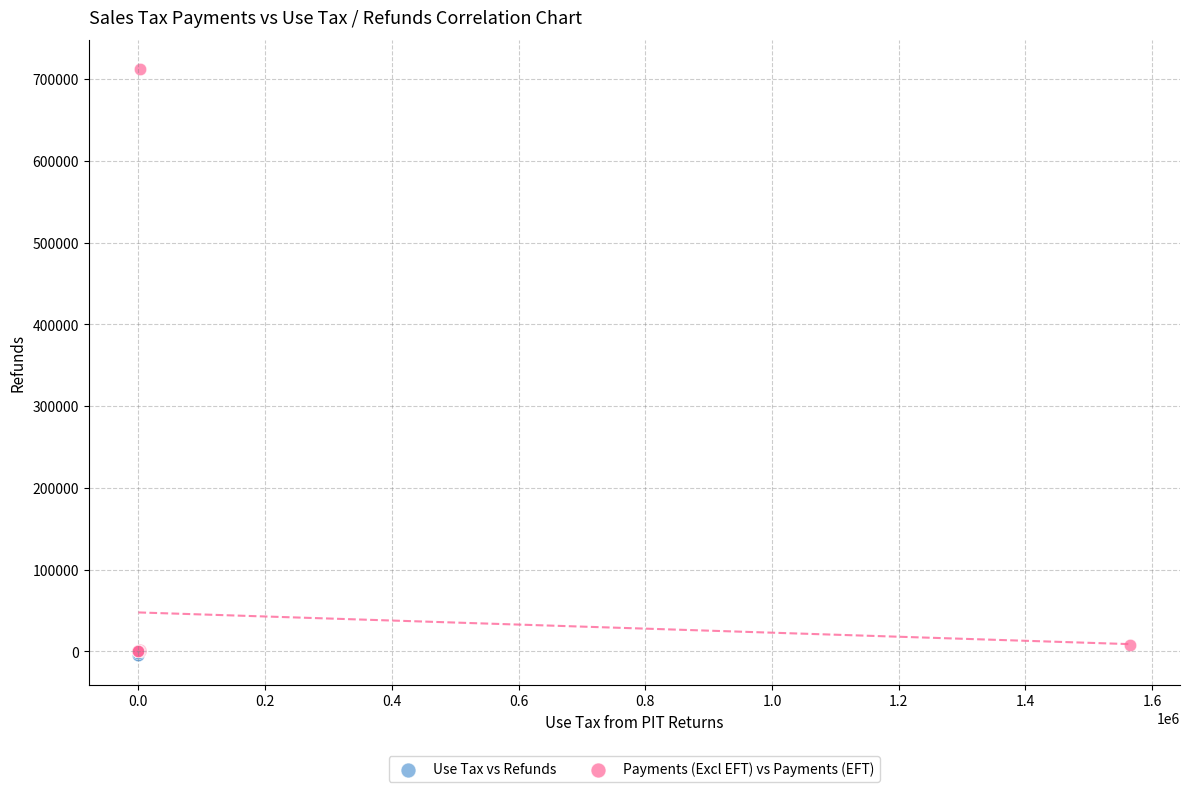

Which series reaches the maximum Y coordinate?

Payments (Excl EFT) vs Payments (EFT)